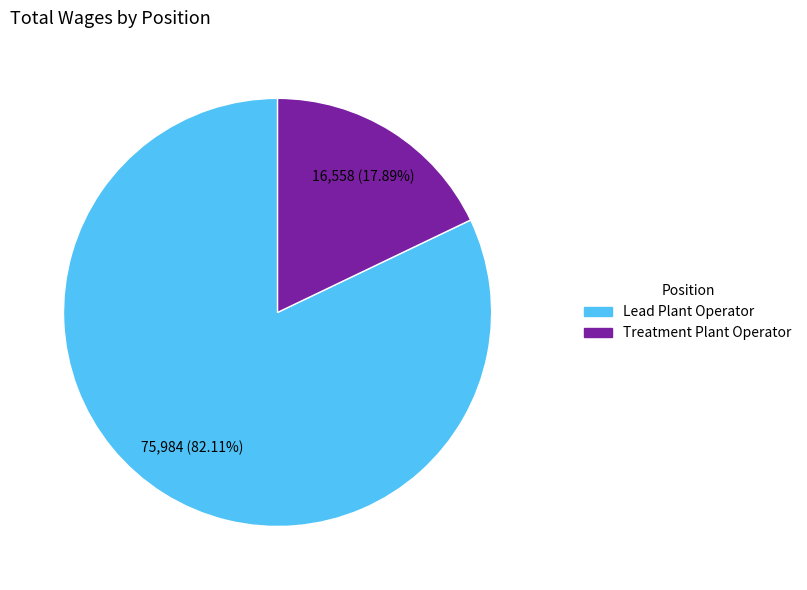

Do Treatment Plant Operator and Lead Plant Operator together represent more than half of the pie?

Yes